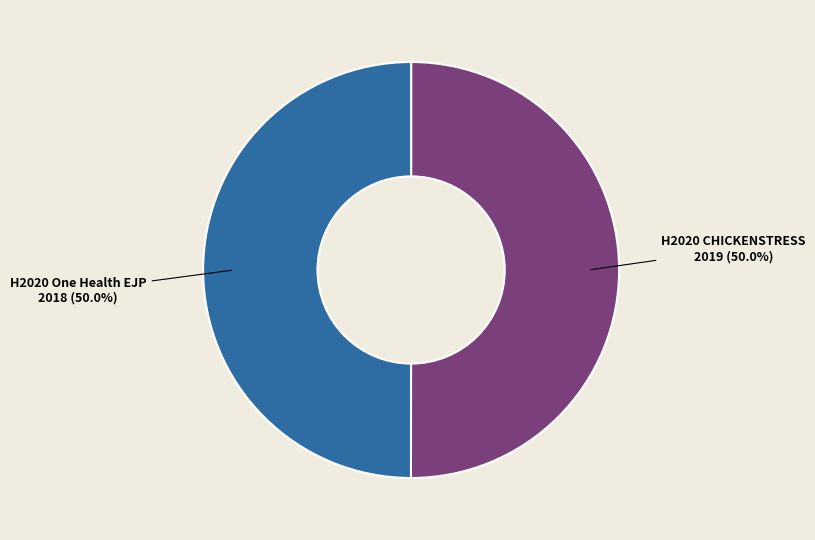

To the nearest percent, what is the combined percentage of H2020 CHICKENSTRESS and H2020 One Health EJP?

100%